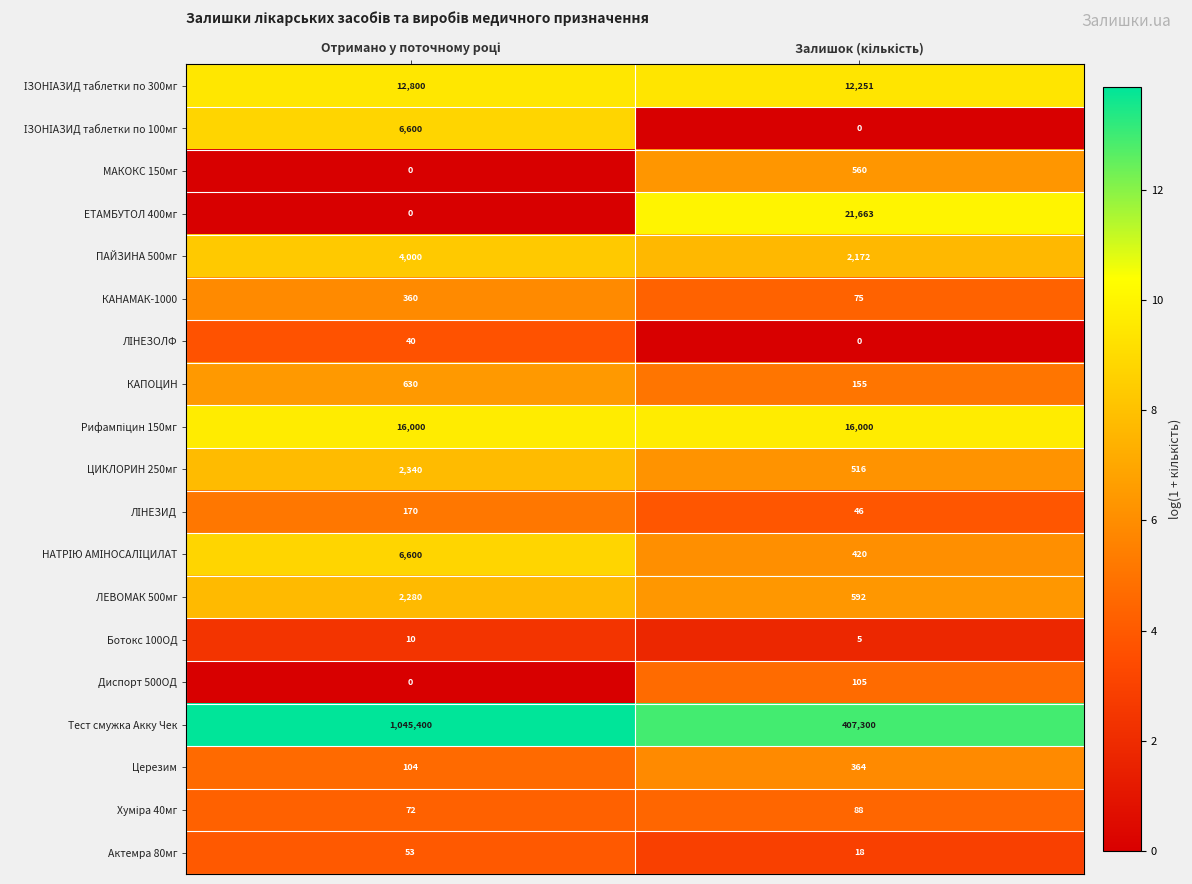

Which series has the largest total across all categories?

Тест смужка Акку Чек